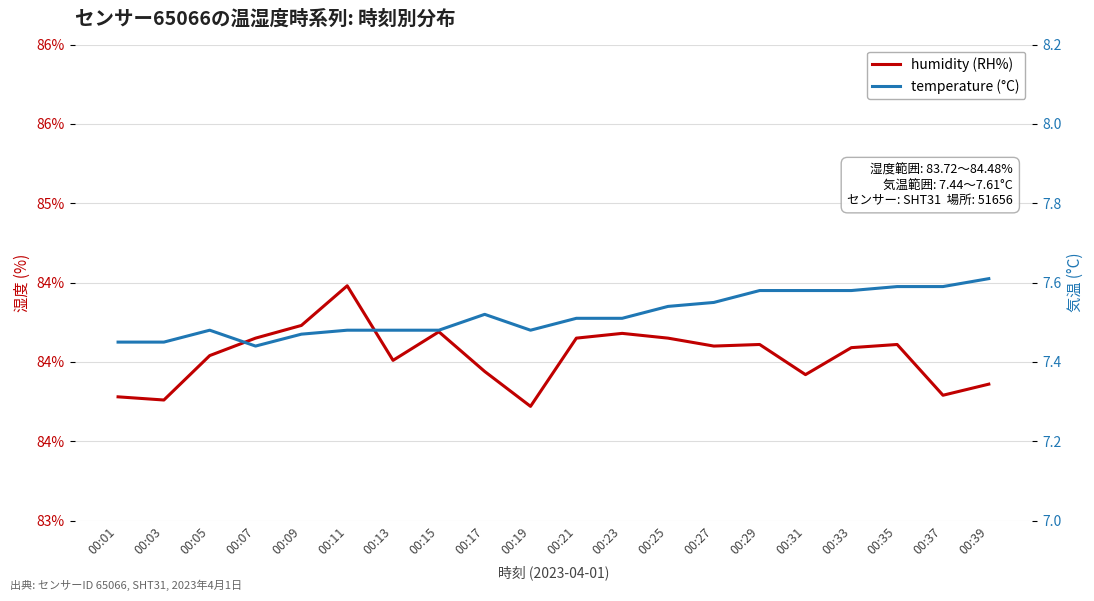

At how many categories does at least one series exceed 77?

20